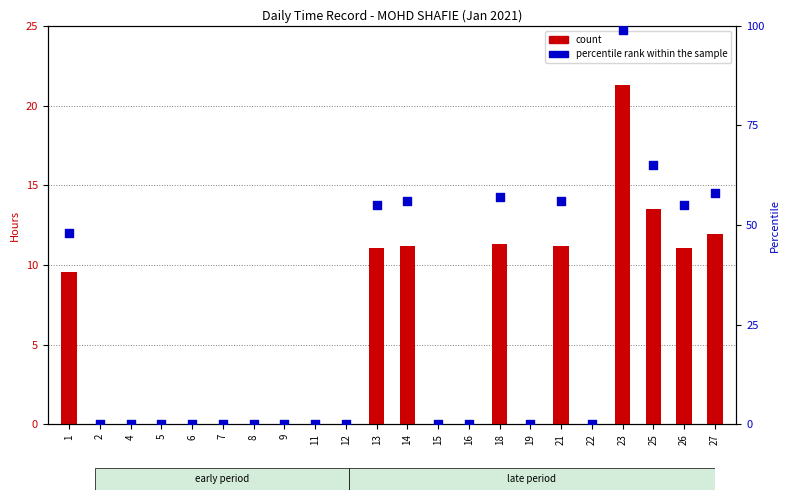

Which series has the widest spread of Y values?

percentile rank within the sample